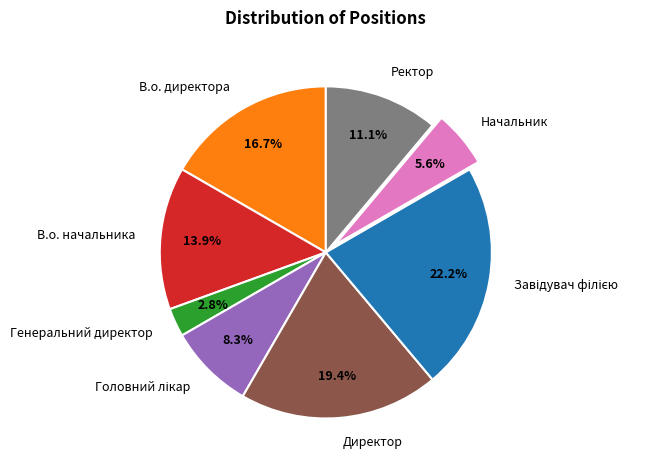

Does any single category account for the majority?

No